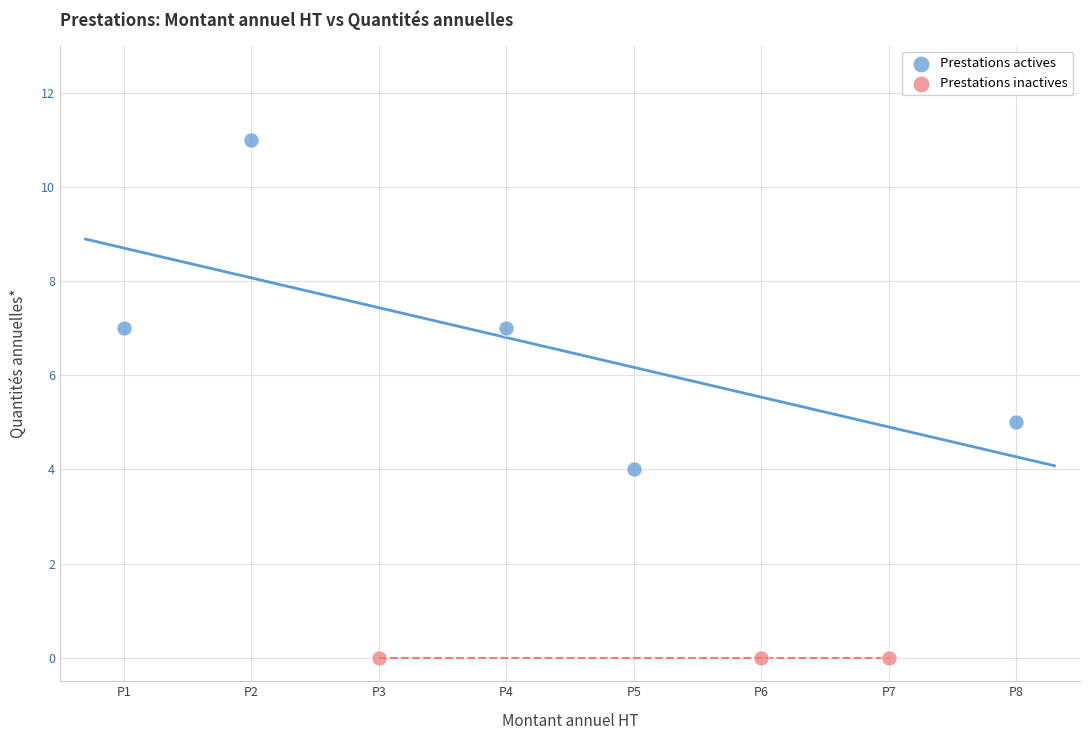

Which series reaches the maximum Y coordinate?

Prestations actives